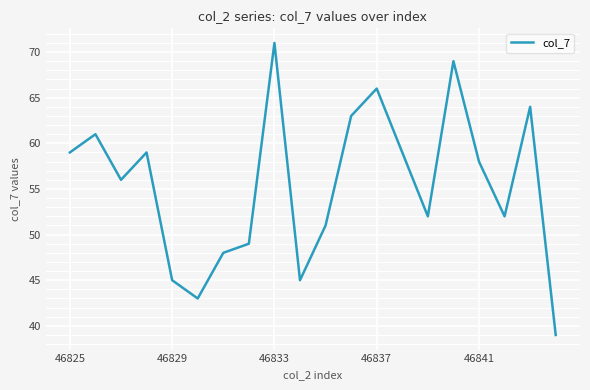

What is the maximum value shown in the chart?

71